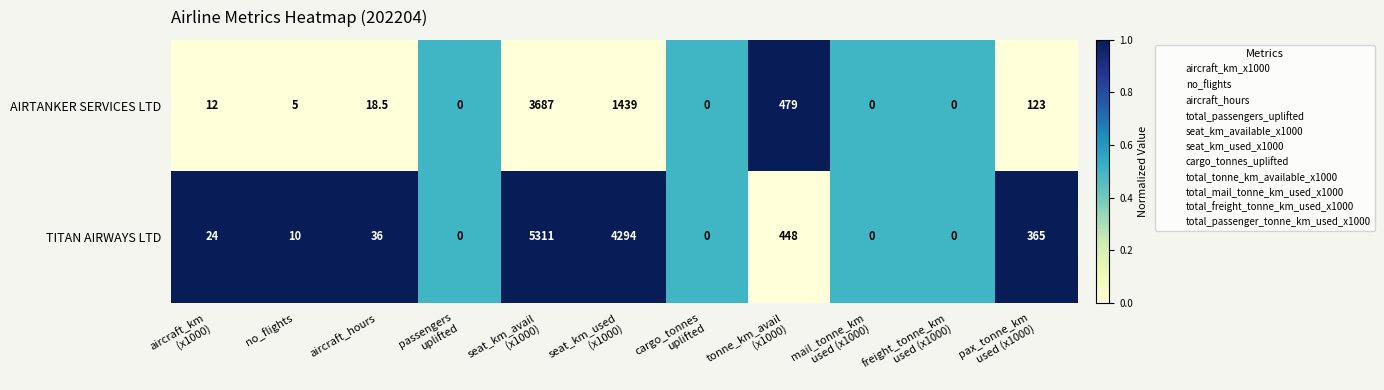

List the series in order of their overall mean, lowest first.

AIRTANKER SERVICES LTD, TITAN AIRWAYS LTD